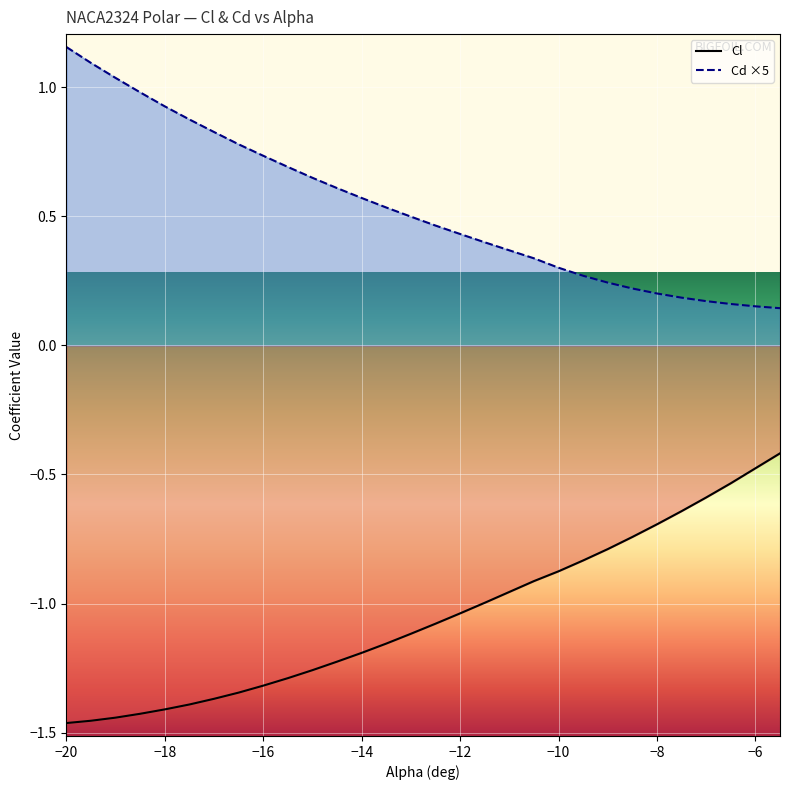

Between -19 and -10, which series saw the biggest shift?

Cd